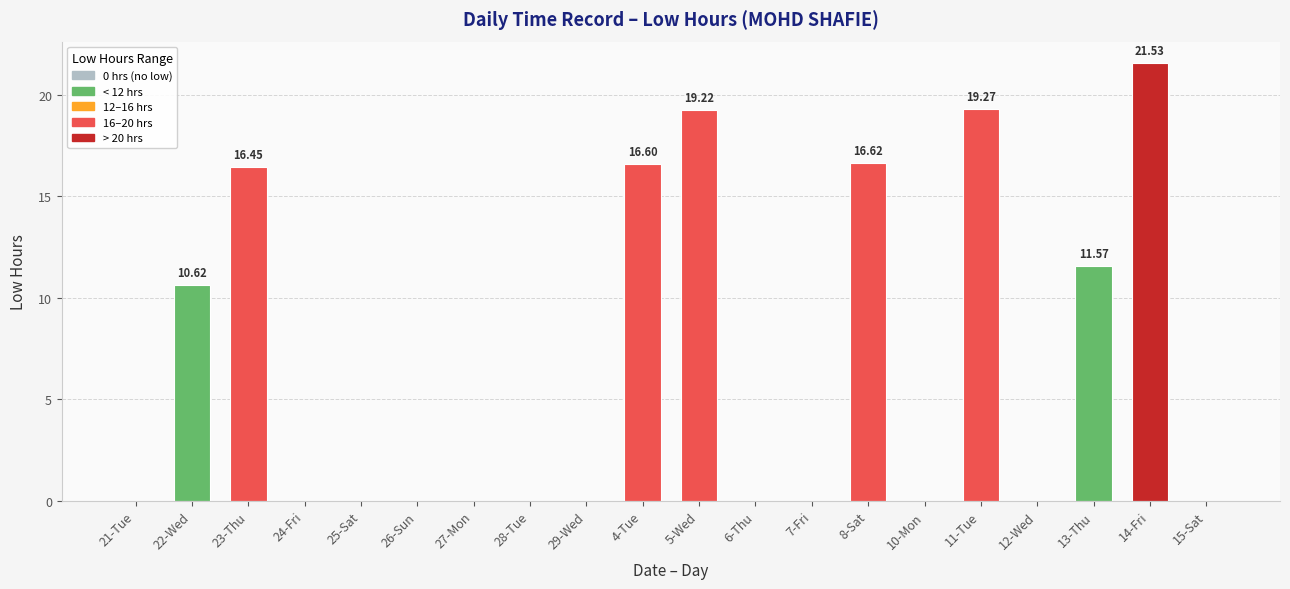

What is the sum of all values?

131.9